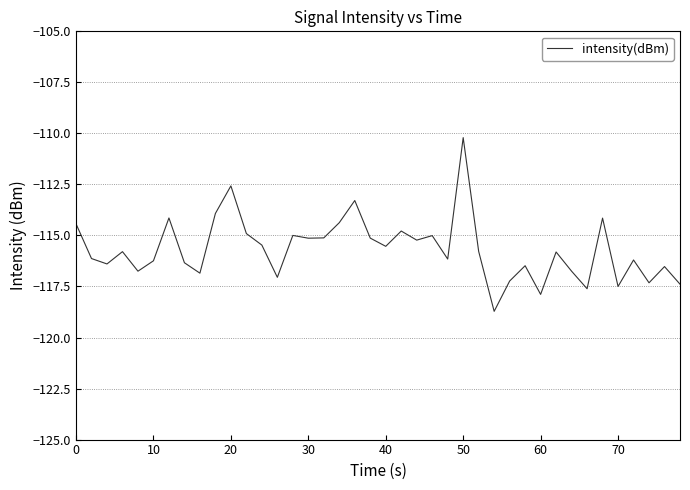

How many lines are shown in the chart?

1